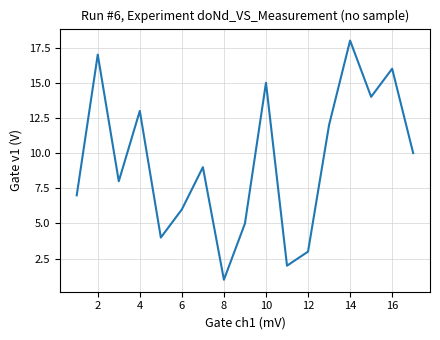

What is the difference between the maximum and minimum values?

17